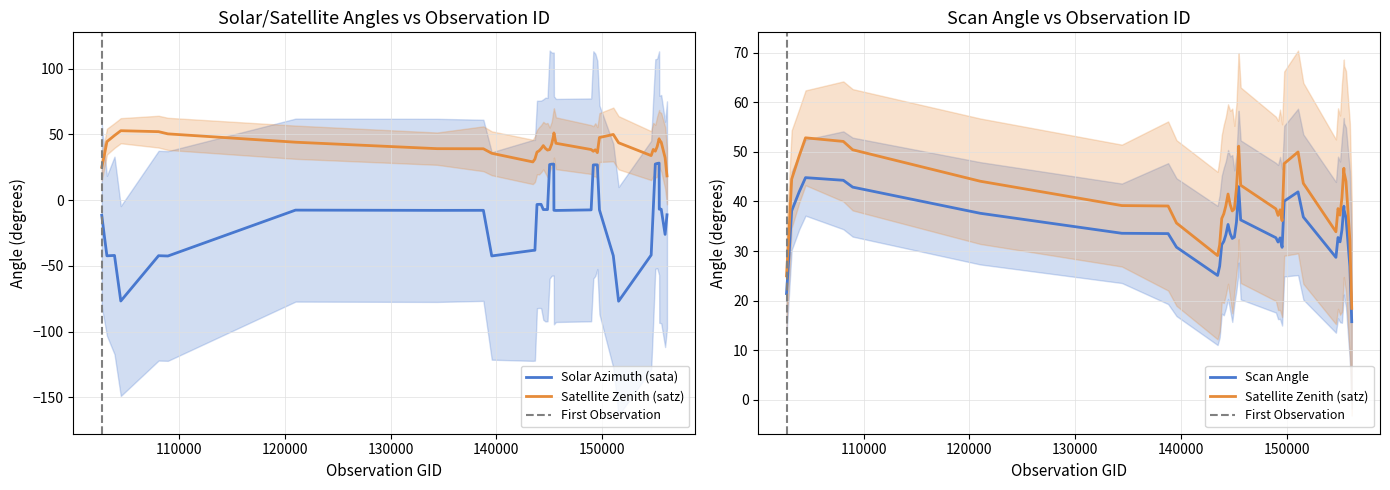

What is the spread (max minus min) of values at 14?

71.1